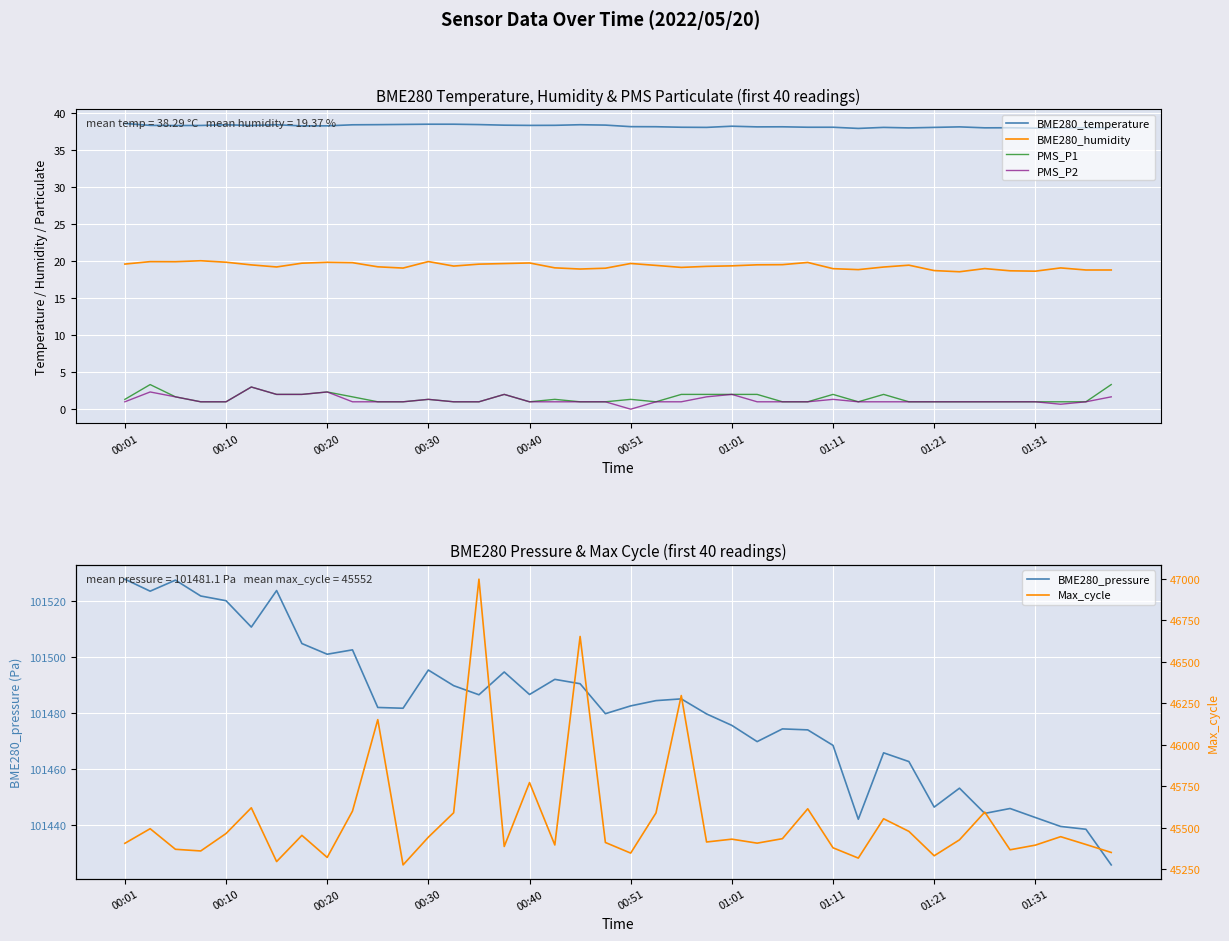

What are all the series names shown in the legend?

BME280_temperature, BME280_humidity, PMS_P1, PMS_P2, BME280_pressure, Max_cycle